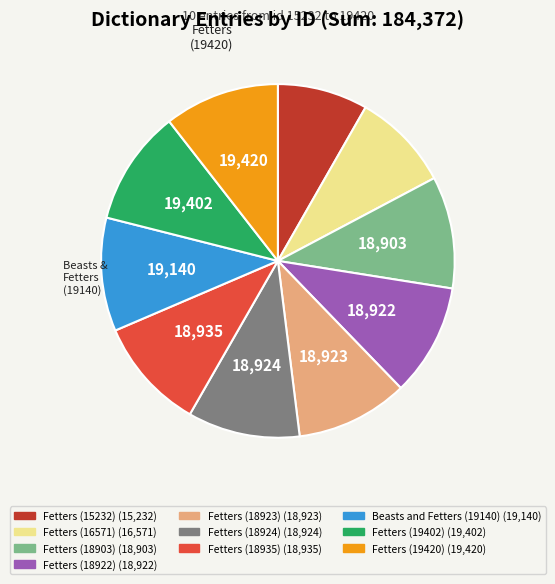

Is the sum of Fetters (18935) and Fetters (15232) greater than half?

No